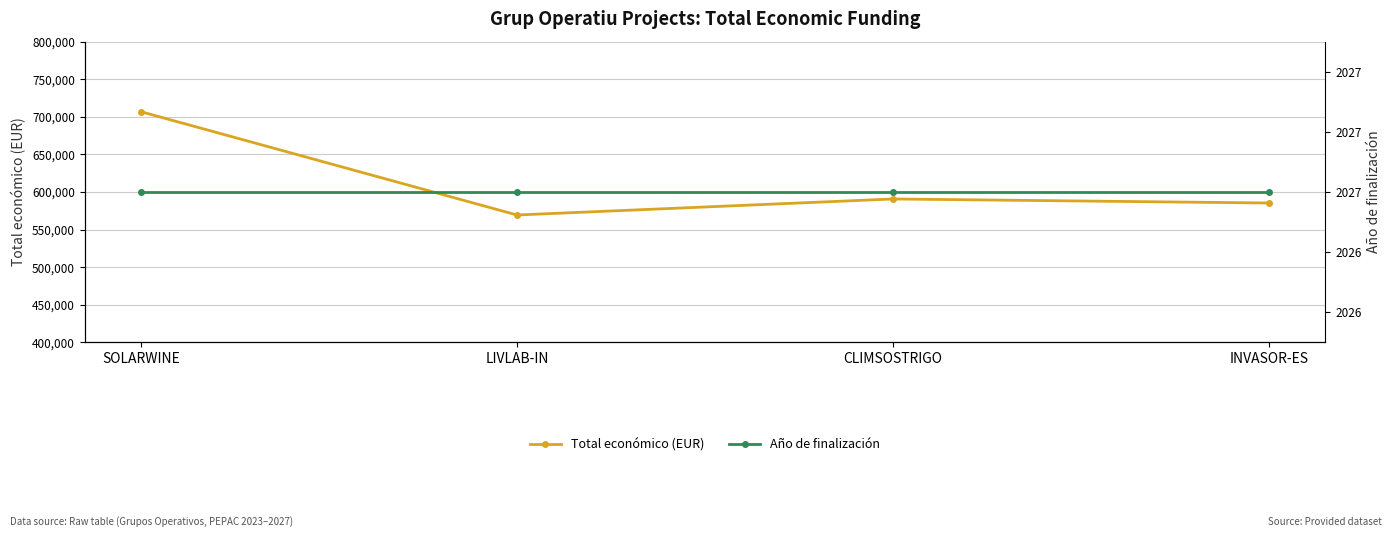

What position from the left is SOLARWINE?

1